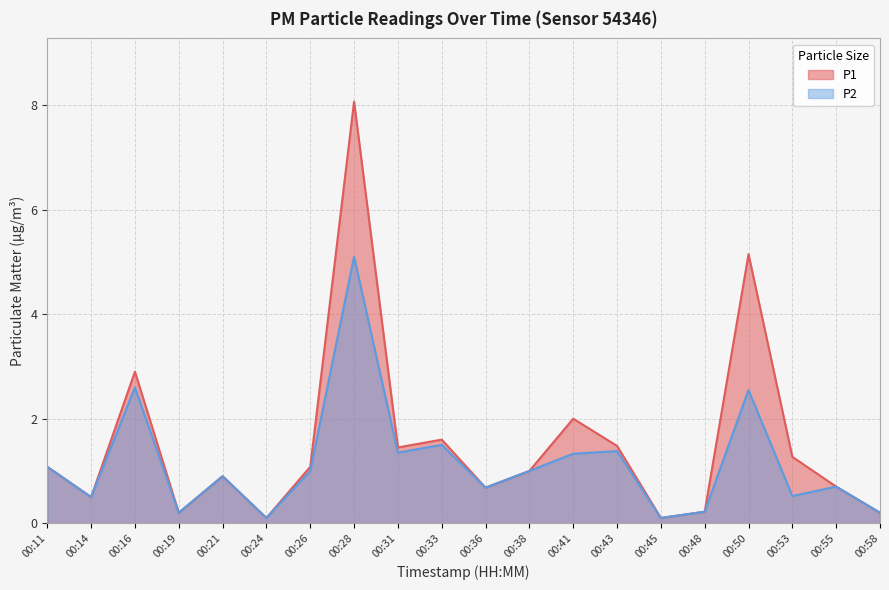

True or false: P1 and P2 intersect in this chart.

False